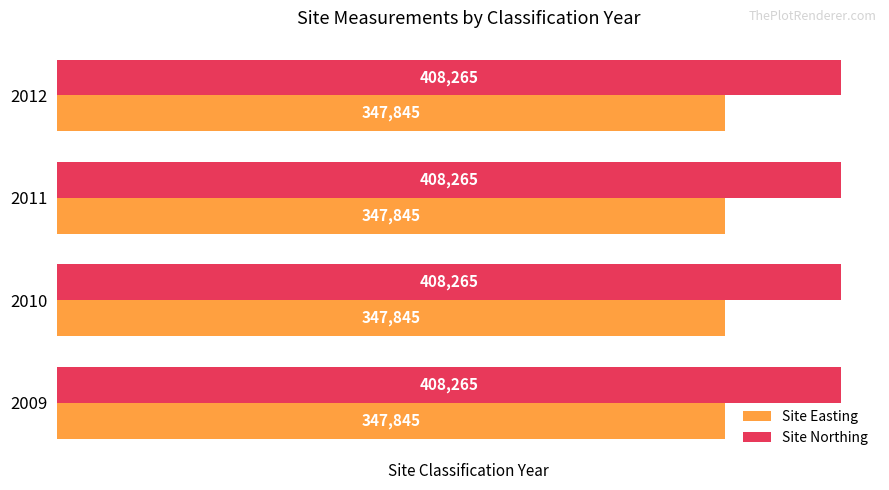

What value does the Site Northing series have at 2010?

408265